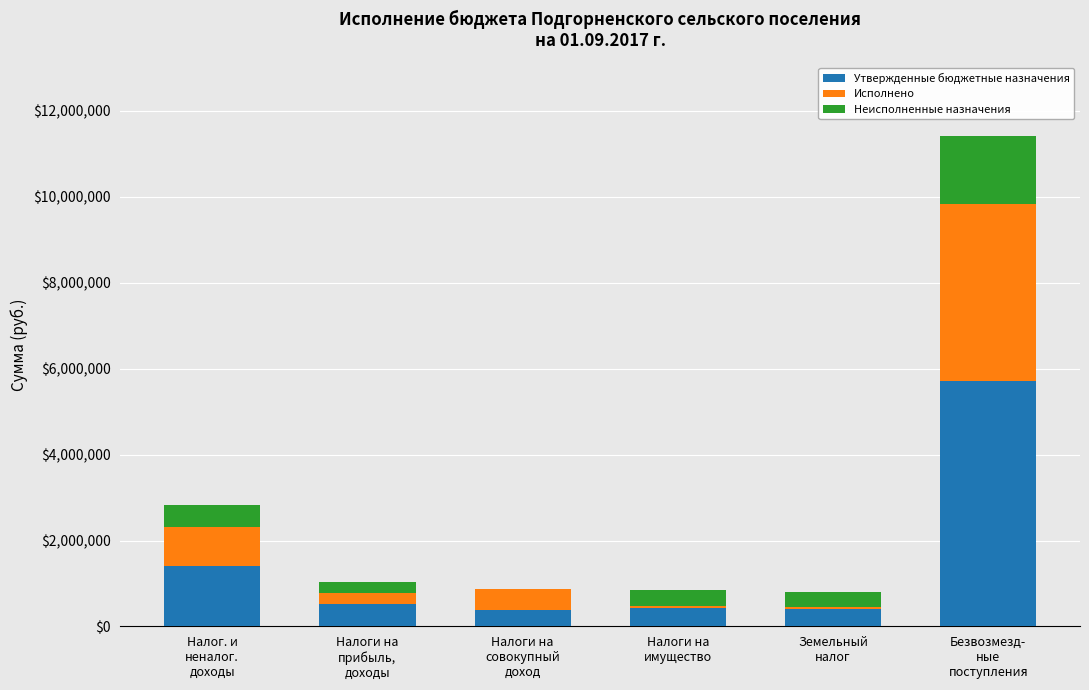

Does the chart contain stacked bars?

Yes